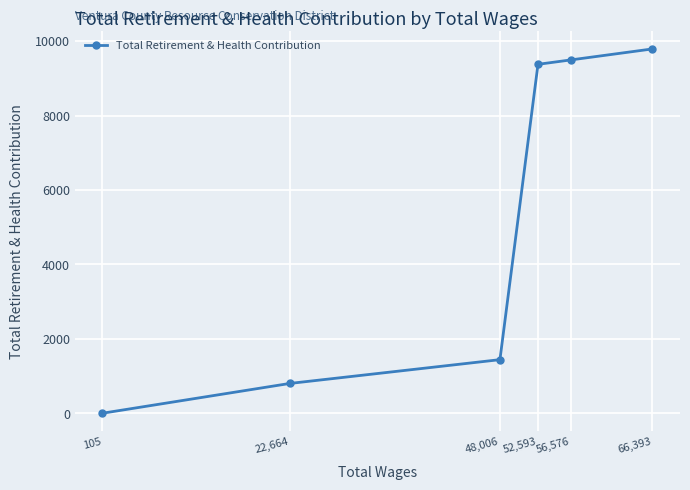

List the labels in order of value, smallest first.

105, 22,664, 48,006, 52,593, 56,576, 66,393